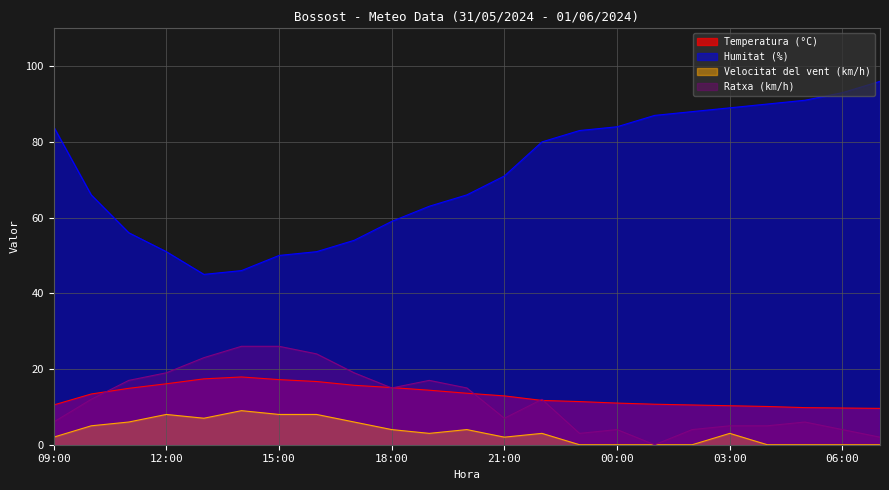

At which label does Humitat (%) reach its minimum?

13:00